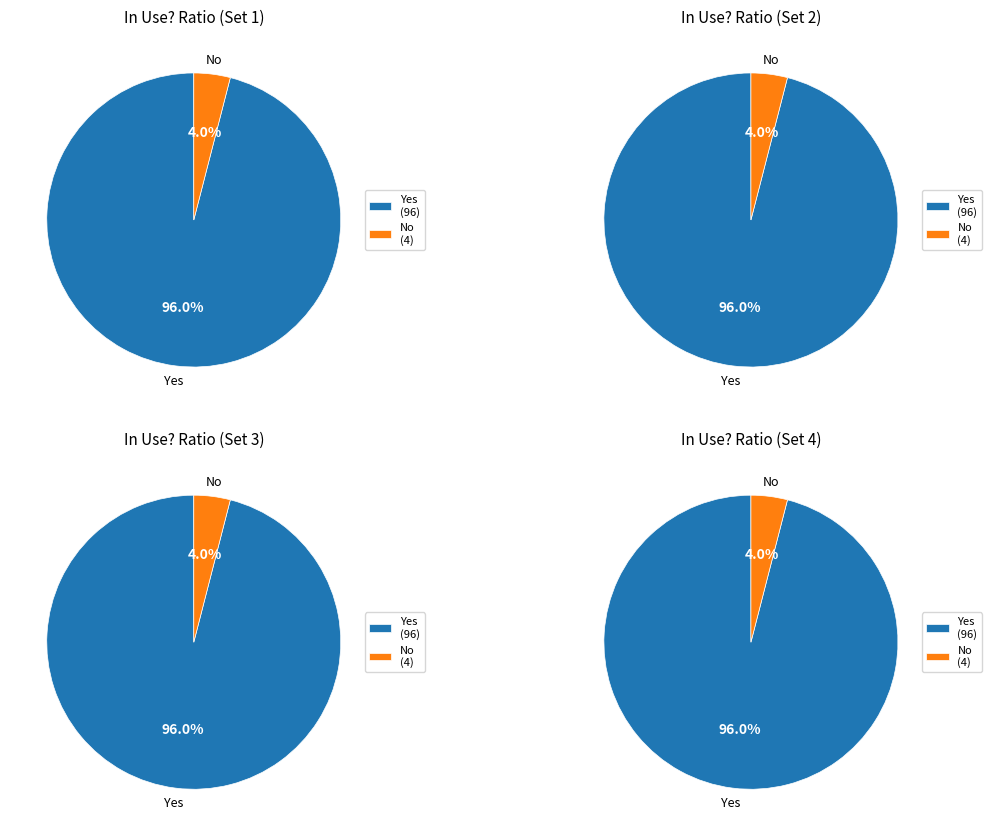

Approximately how many times larger is the value at Yes compared to No?

24.0